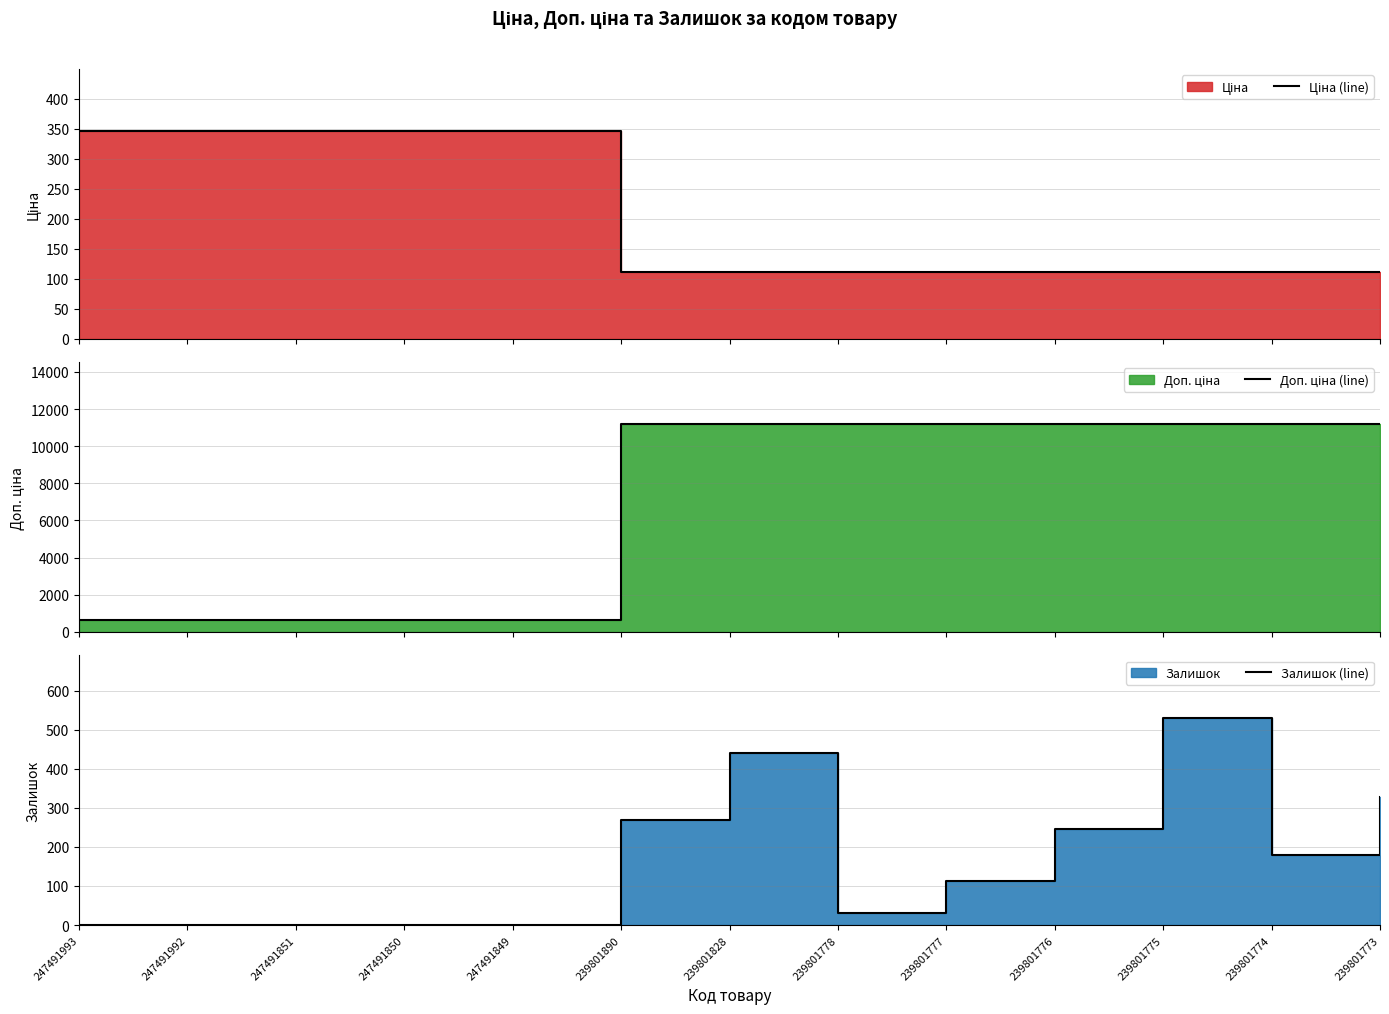

What are all the series names shown in the legend?

Ціна (line), Доп. ціна (line), Залишок (line)